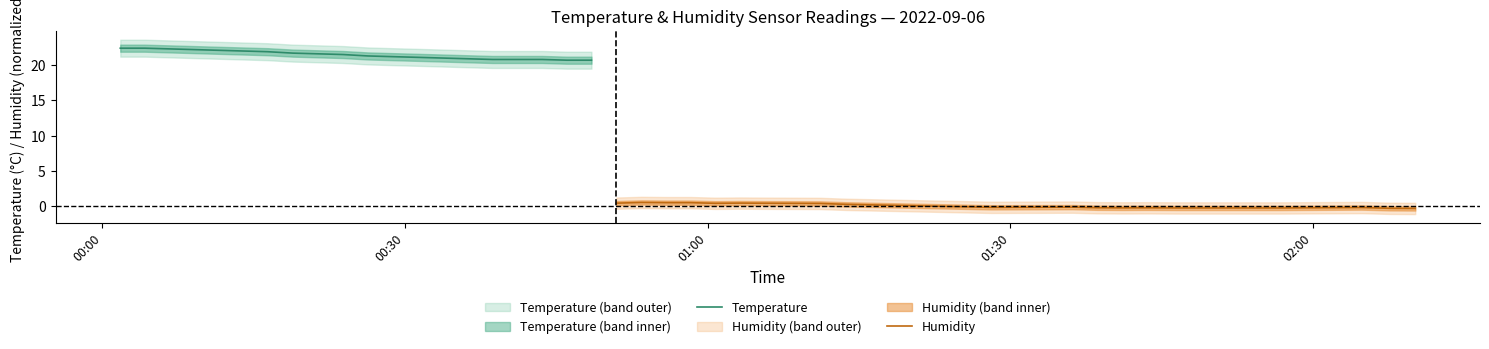

True or false: Temperature has more than 0 points higher than both neighbors.

False